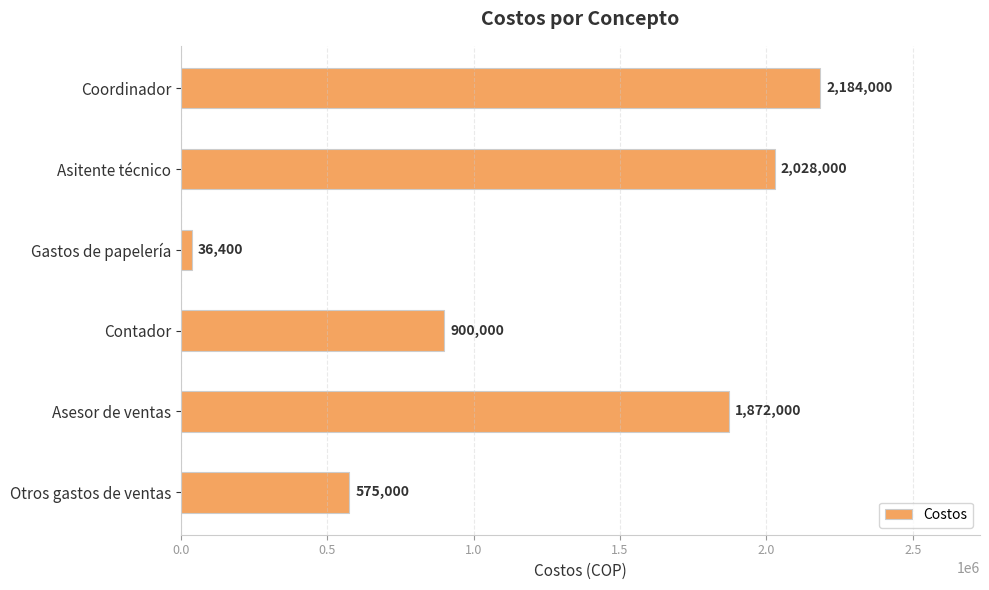

List the labels in order of value, smallest first.

Gastos de papelería, Otros gastos de ventas, Contador, Asesor de ventas, Asitente técnico, Coordinador